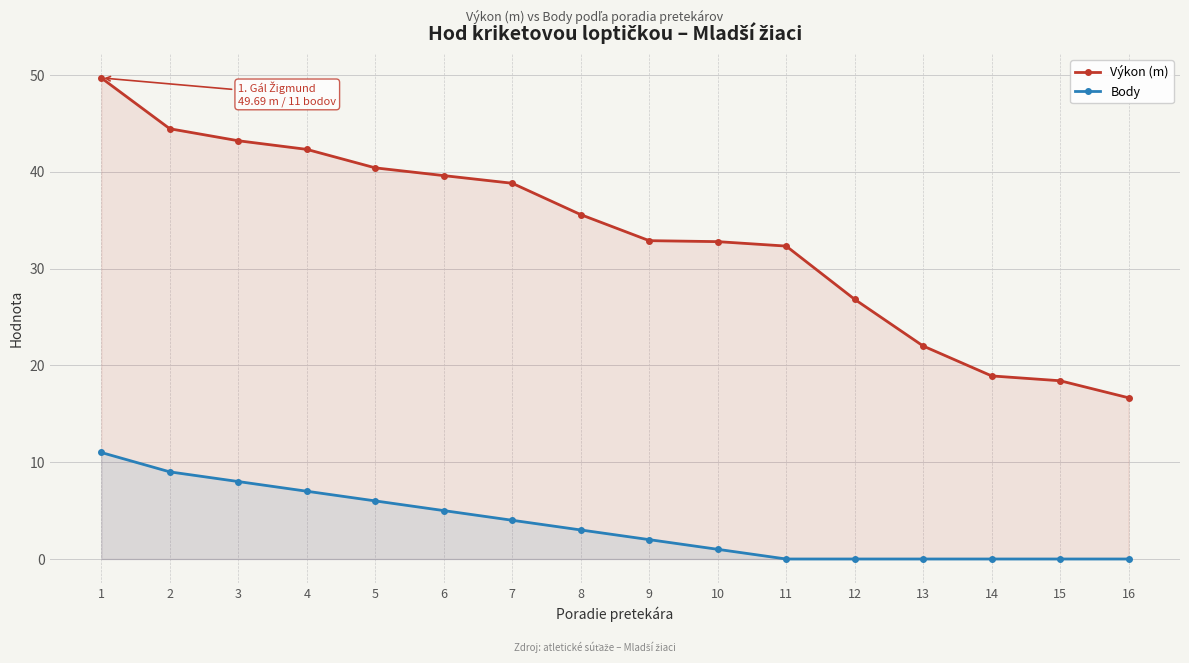

List the series in order of their peak value, lowest first.

Body, Výkon (m)